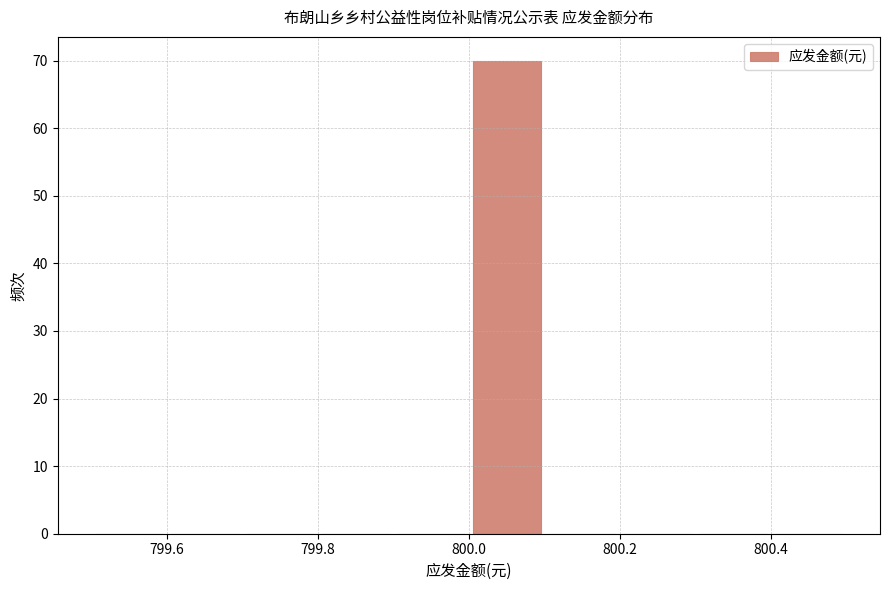

What is the height of the bar covering 800.0 to 800.1 on the x-axis? The values are not printed on the chart, so give them approximately, as read against the axis.

70